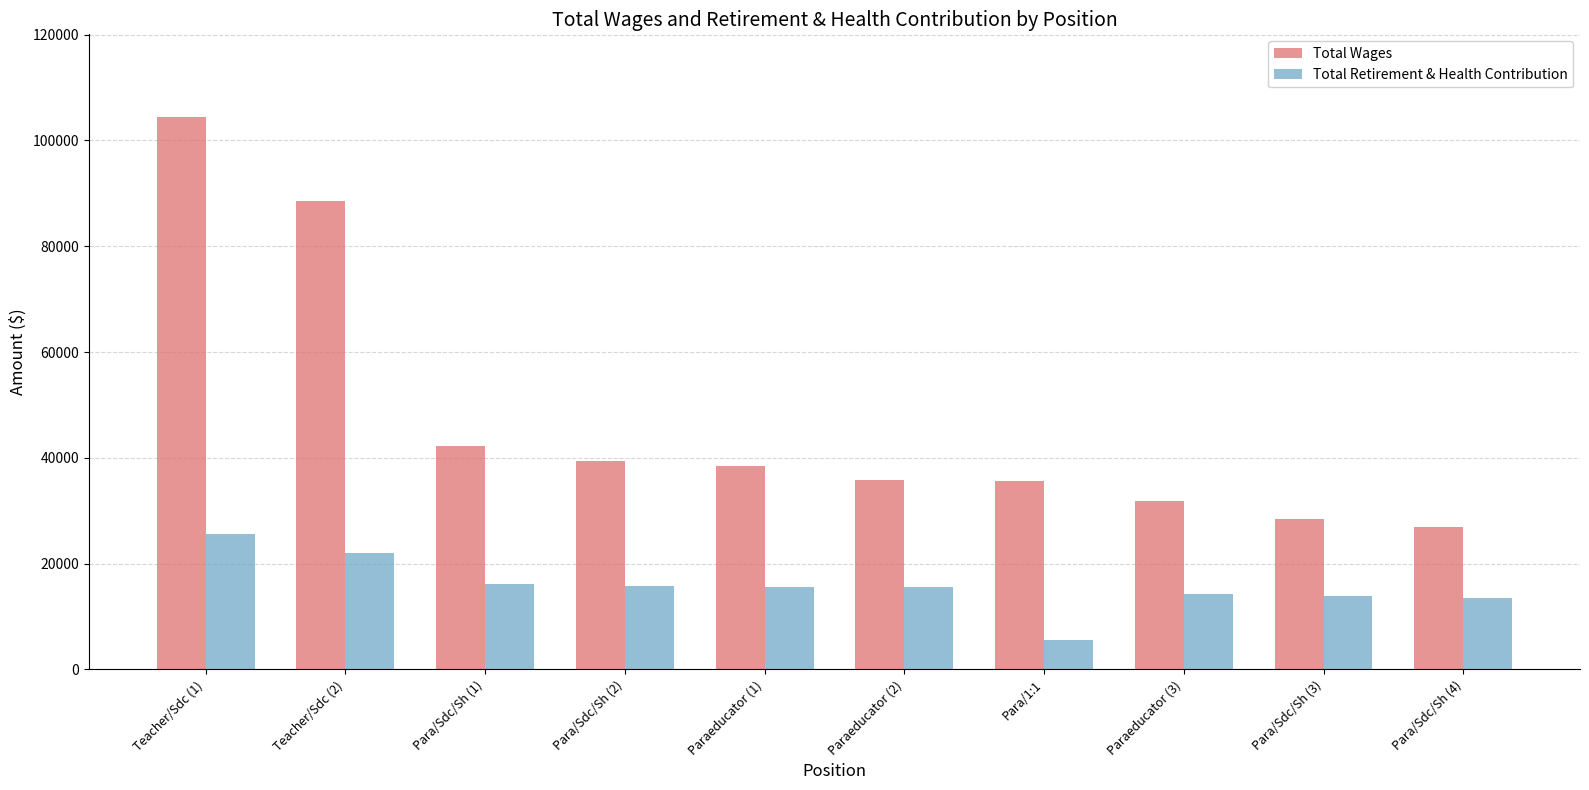

What are all the series names shown in the legend?

Total Wages, Total Retirement & Health Contribution